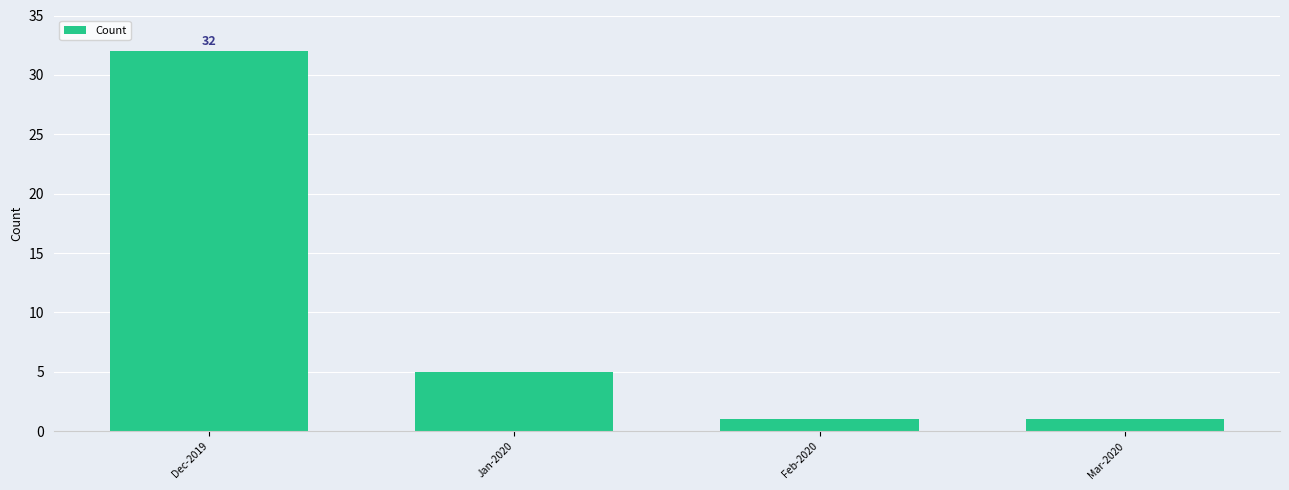

How many data points are less than 5?

2